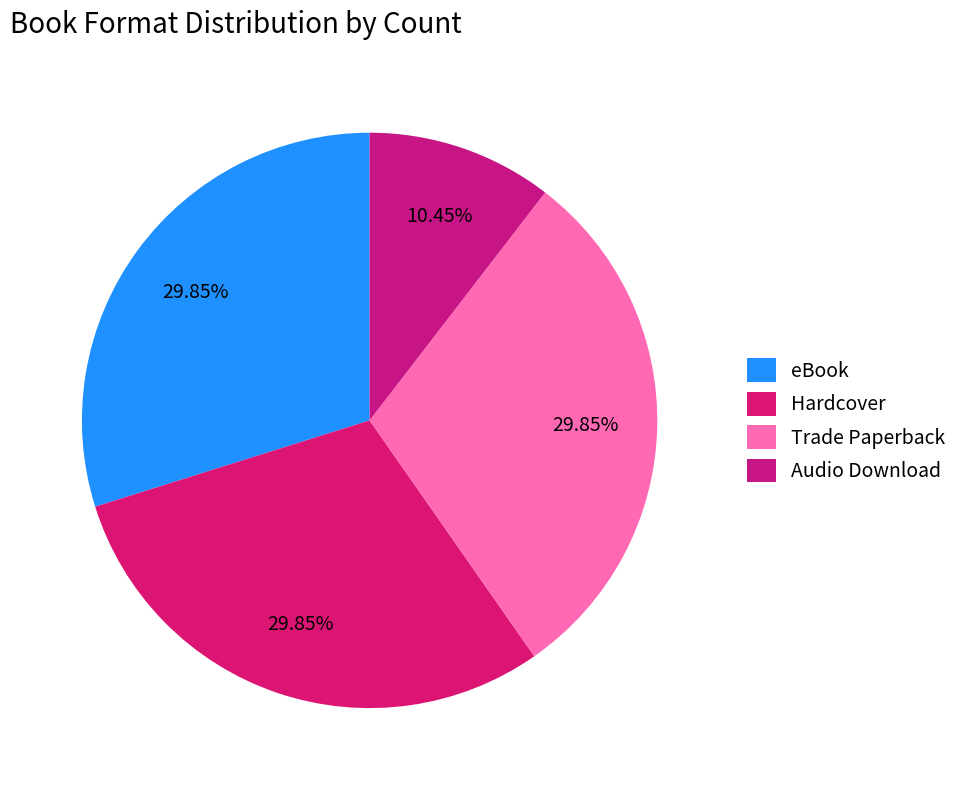

Is there any slice that represents more than half of the pie?

No